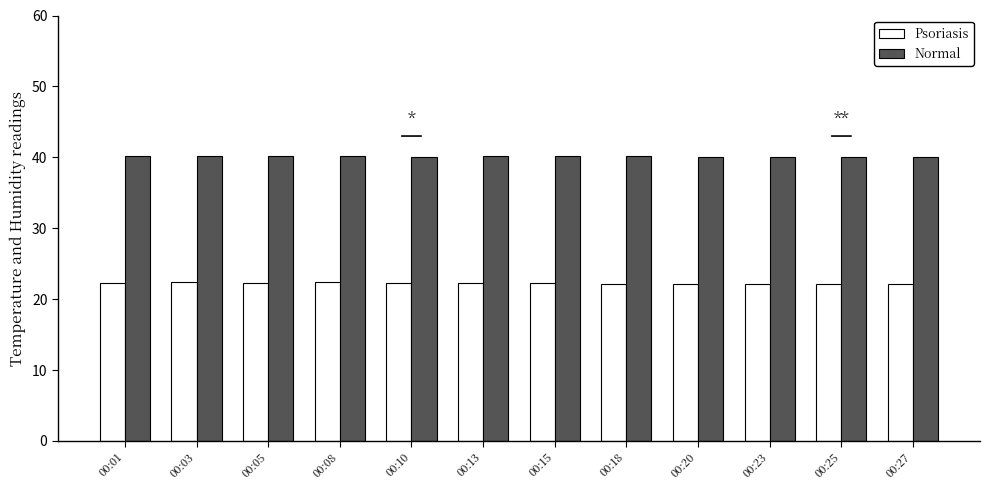

Rank the series at 00:25 from lowest to highest value.

Psoriasis, Normal